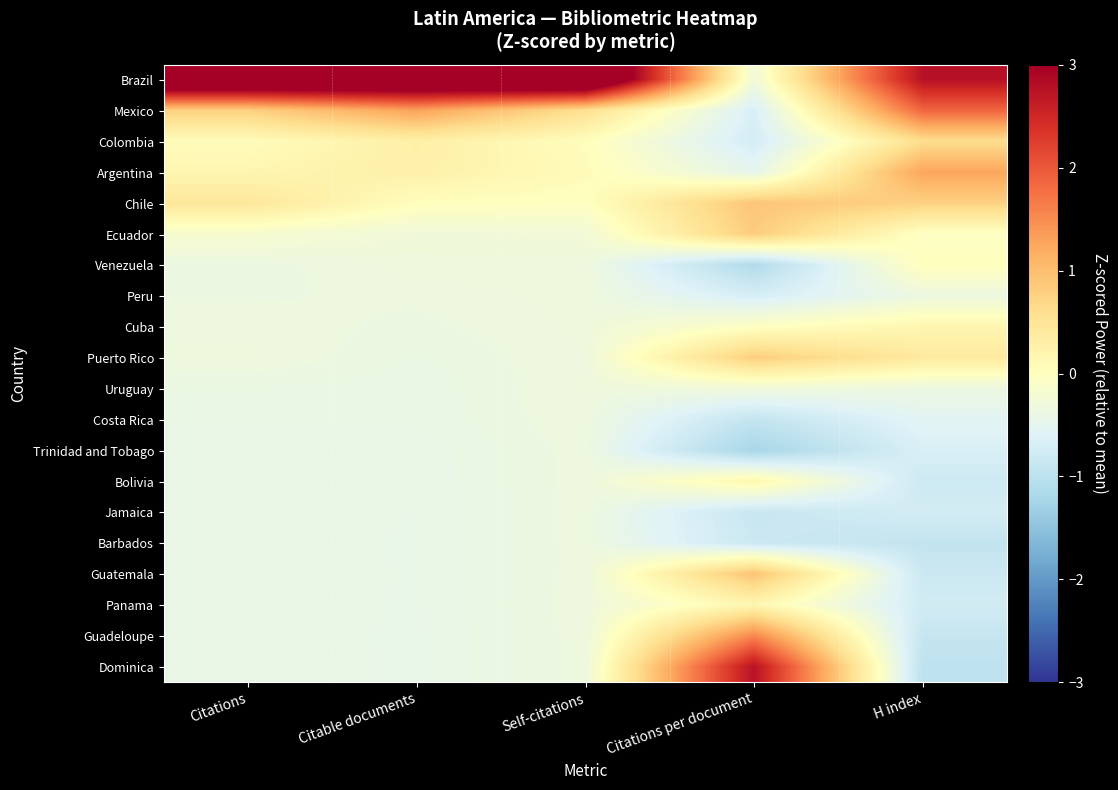

Which series has the largest range (max minus min)?

Brazil